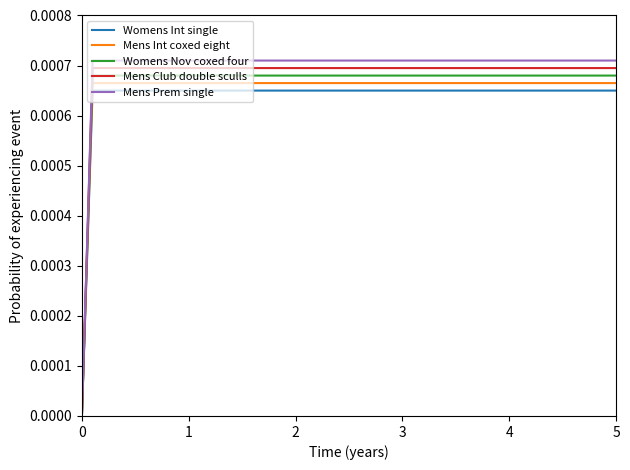

Which series has the widest spread of values?

Mens Prem single